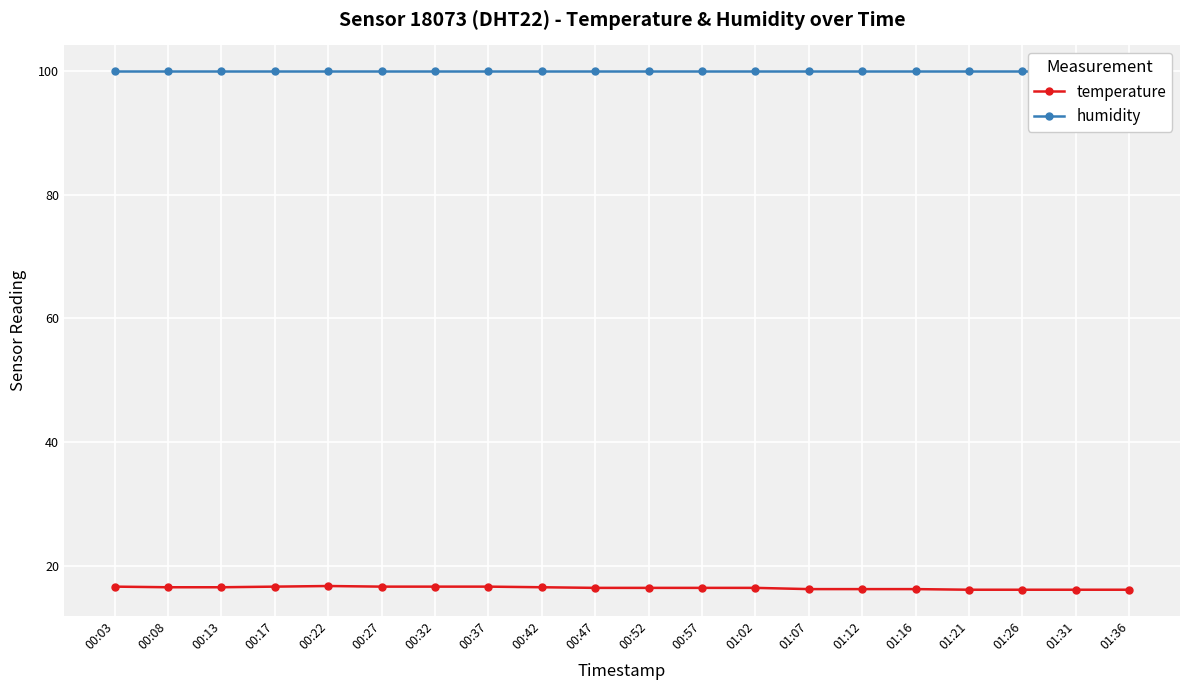

Rank the series by their maximum value, from highest to lowest.

humidity, temperature